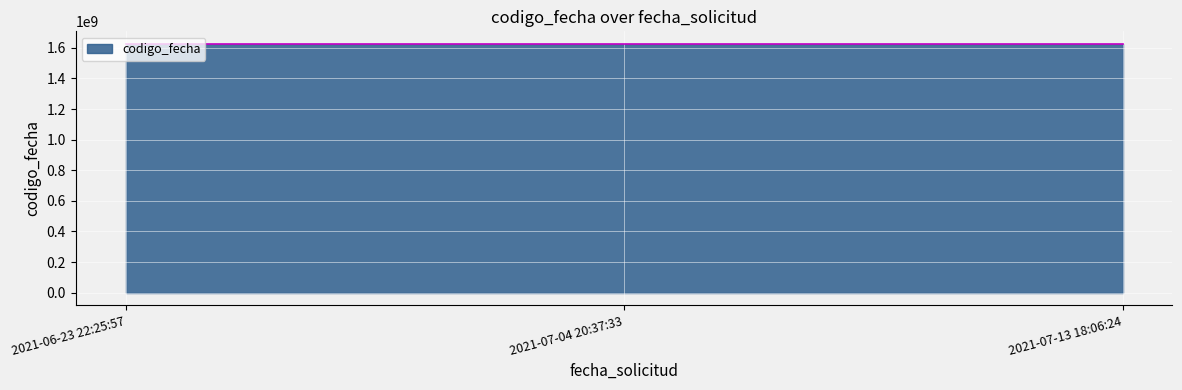

Rank the categories by value from highest to lowest.

2021-07-13 18:06:24, 2021-07-04 20:37:33, 2021-06-23 22:25:57